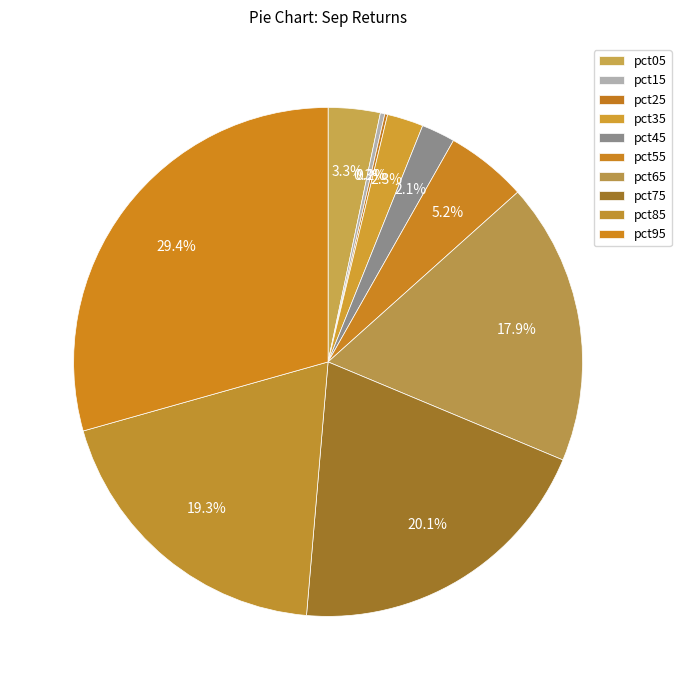

To the nearest percent, what is the combined percentage of pct45 and pct65?

20%